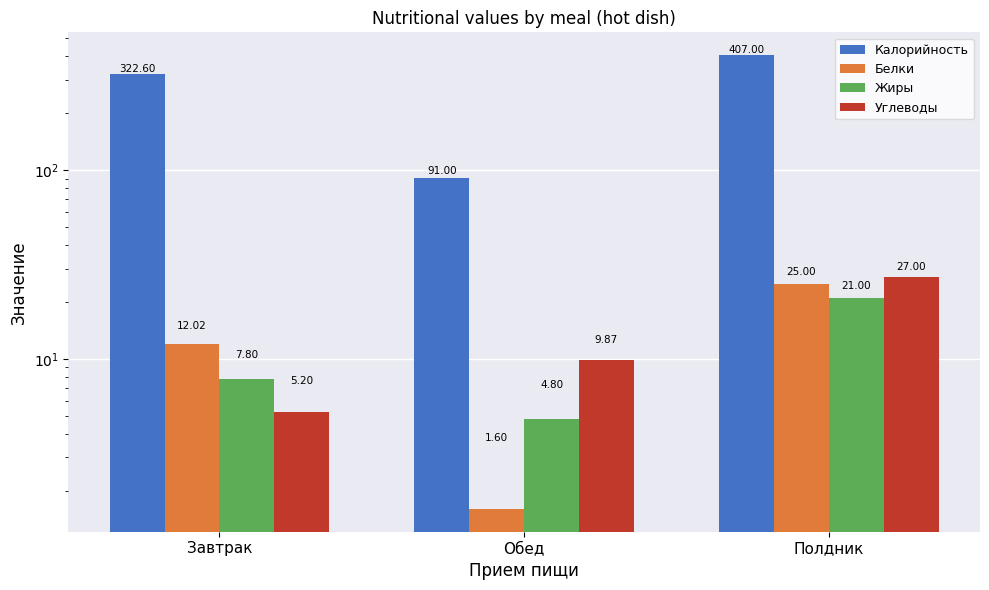

What is the average value of the Жиры series?

11.2